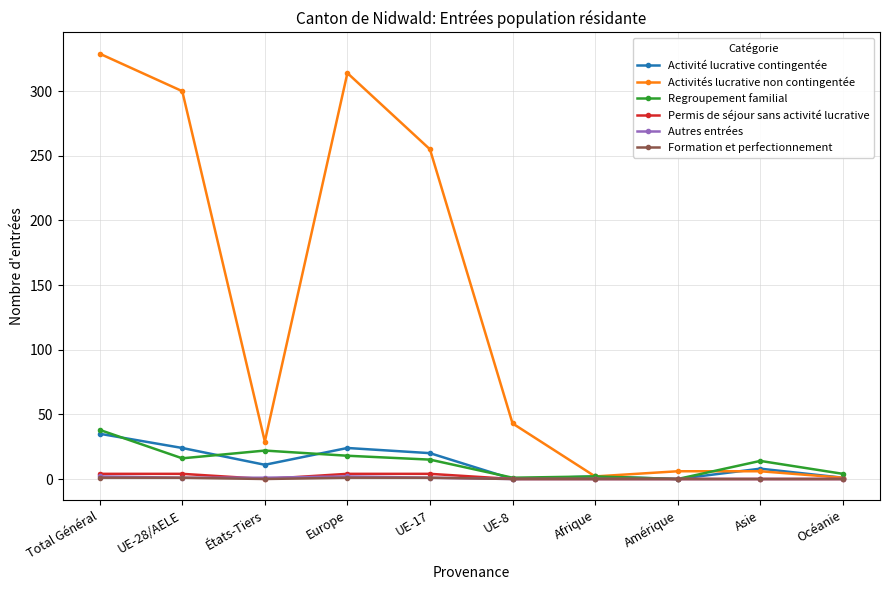

Where is the first local minimum for Activités lucrative non contingentée?

États-Tiers